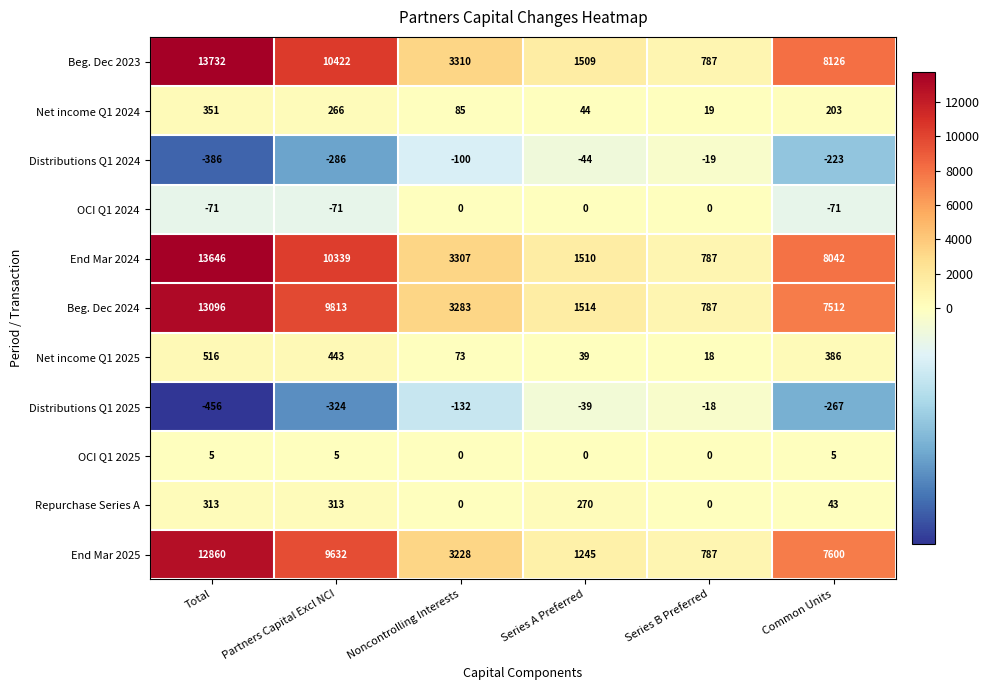

Which series changed the most between Noncontrolling Interests and Series A Preferred?

End Mar 2025